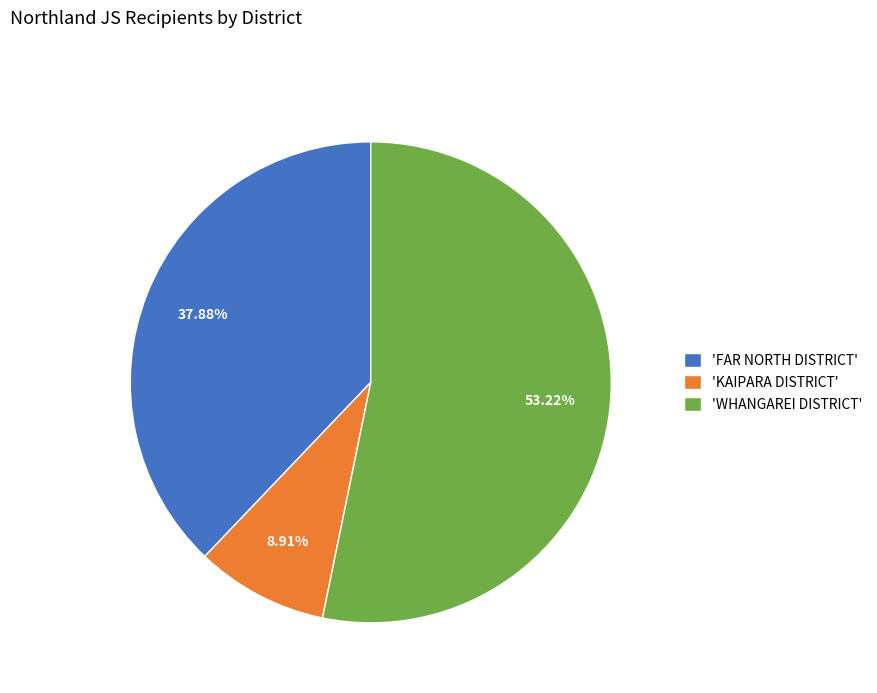

Does 'FAR NORTH DISTRICT' account for over 50% of the chart?

No